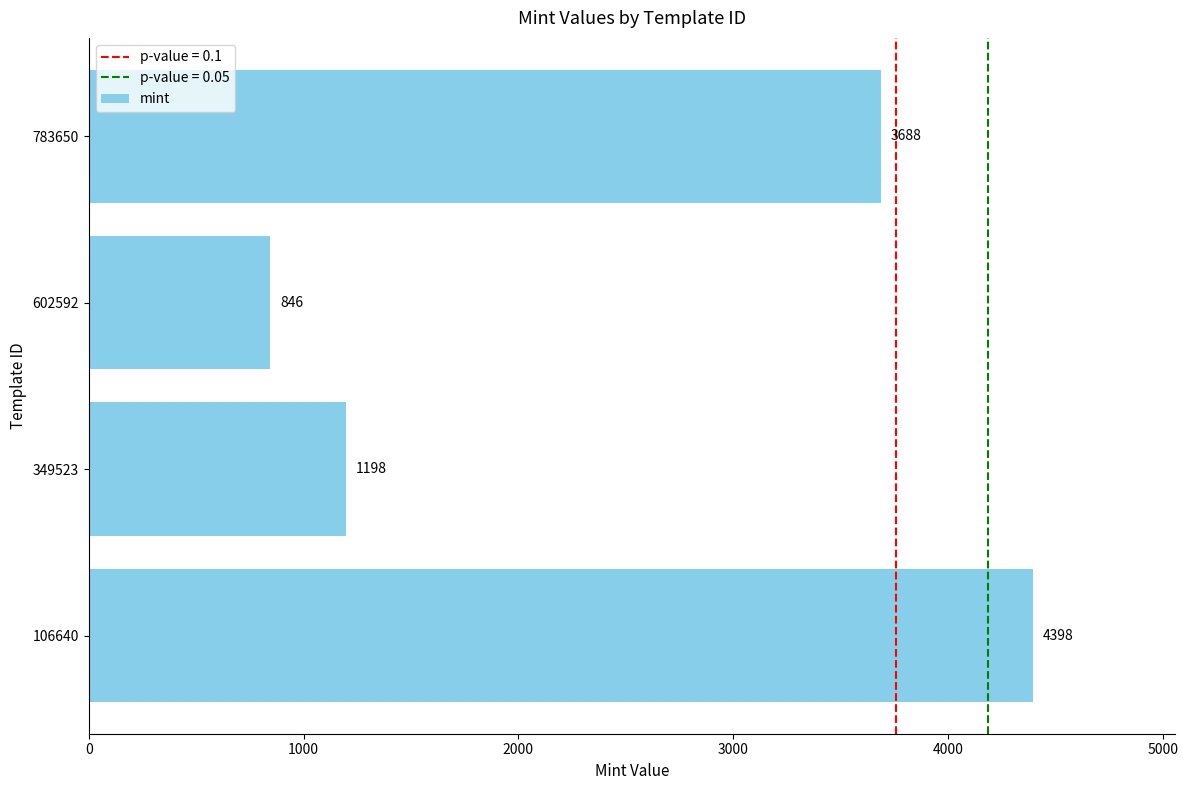

Reading bottom to top, list all the values displayed in this chart.

4398	1198	846	3688